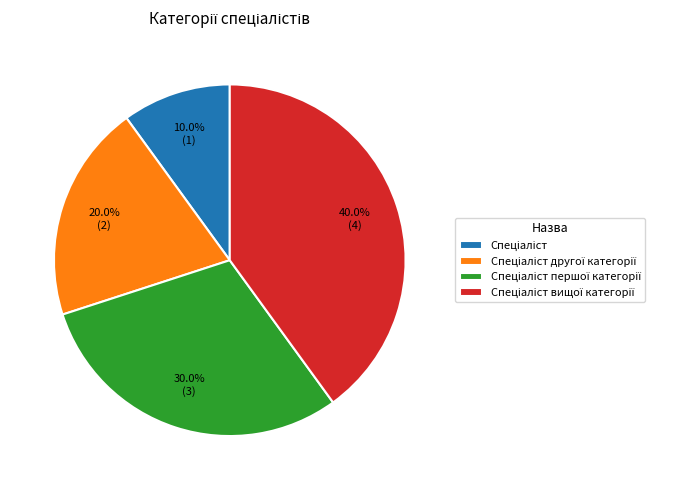

Is there a majority slice in this chart?

No